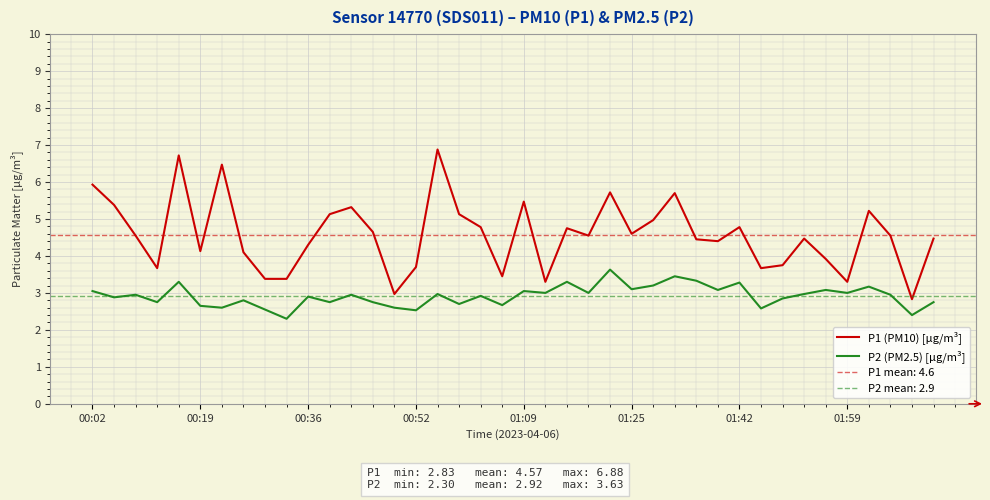

What is the spread (max minus min) of values at 23?

1.5